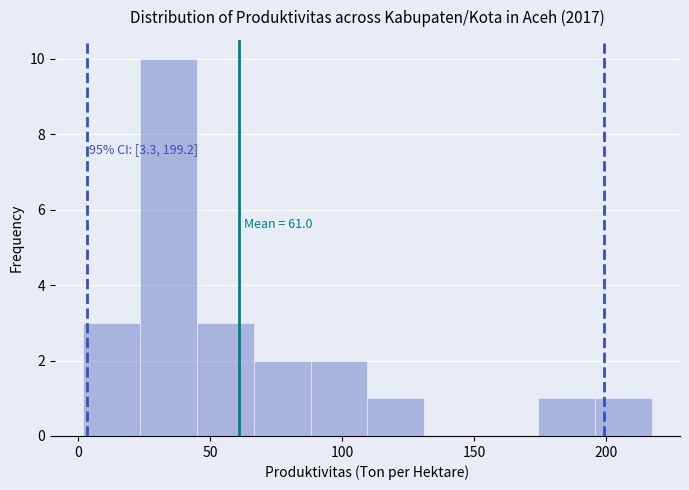

Which range on the x-axis has the tallest bar?

25 to 45